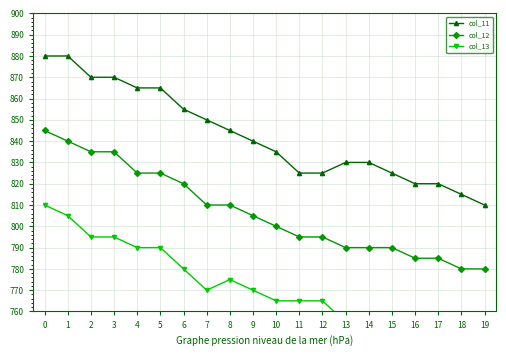

Reading right to left, list all the values displayed in this chart.

col_11: 810	815	820	820	825	830	830	825	825	835	840	845	850	855	865	865	870	870	880	880
col_12: 780	780	785	785	790	790	790	795	795	800	805	810	810	820	825	825	835	835	840	845
col_13: 750	750	745	745	750	755	755	765	765	765	770	775	770	780	790	790	795	795	805	810